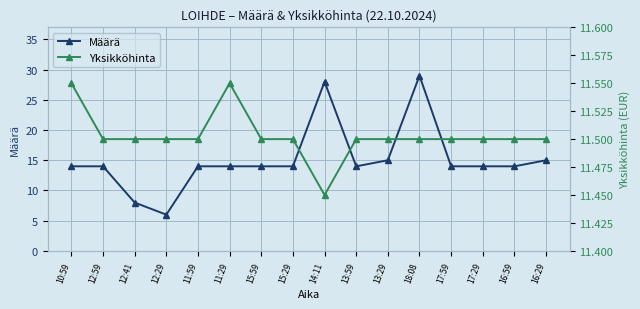

What is the label of the 2nd point from the right?

16:59